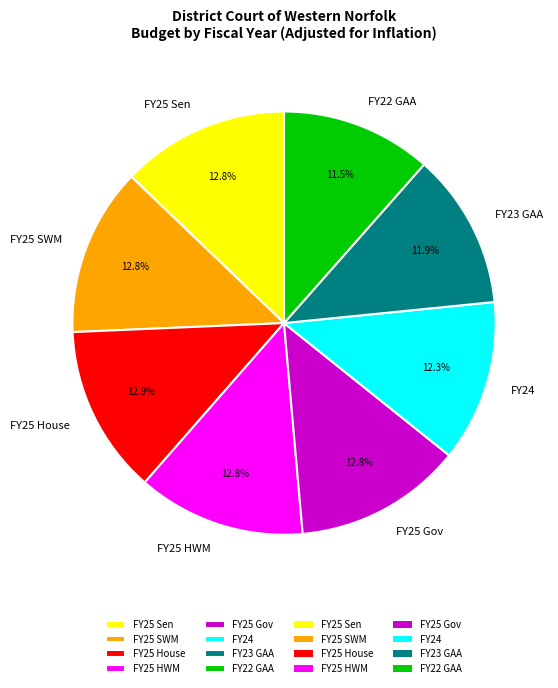

Is it true that FY25 HWM is 13% of the pie?

True